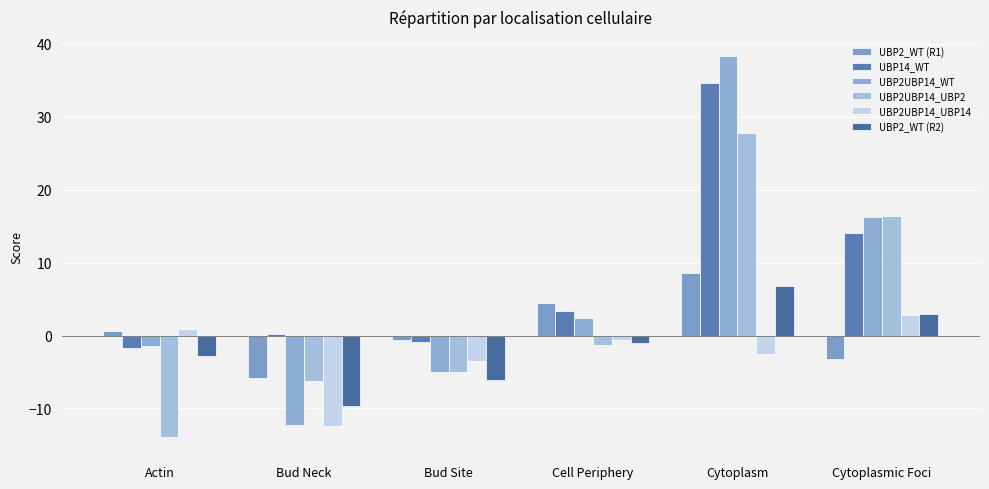

Reading right to left, transcribe all the data shown in this chart.

UBP2_WT (R1): -3.2	8.6	4.5	-0.7	-5.8	0.6
UBP14_WT: 14.1	34.6	3.4	-0.8	0.2	-1.6
UBP2UBP14_WT: 16.3	38.3	2.4	-5.1	-12.3	-1.4
UBP2UBP14_UBP2: 16.3	27.8	-1.4	-5.0	-6.2	-13.9
UBP2UBP14_UBP14: 2.9	-2.6	-0.6	-3.5	-12.4	0.9
UBP2_WT (R2): 3.0	6.7	-1.0	-6.2	-9.6	-2.8